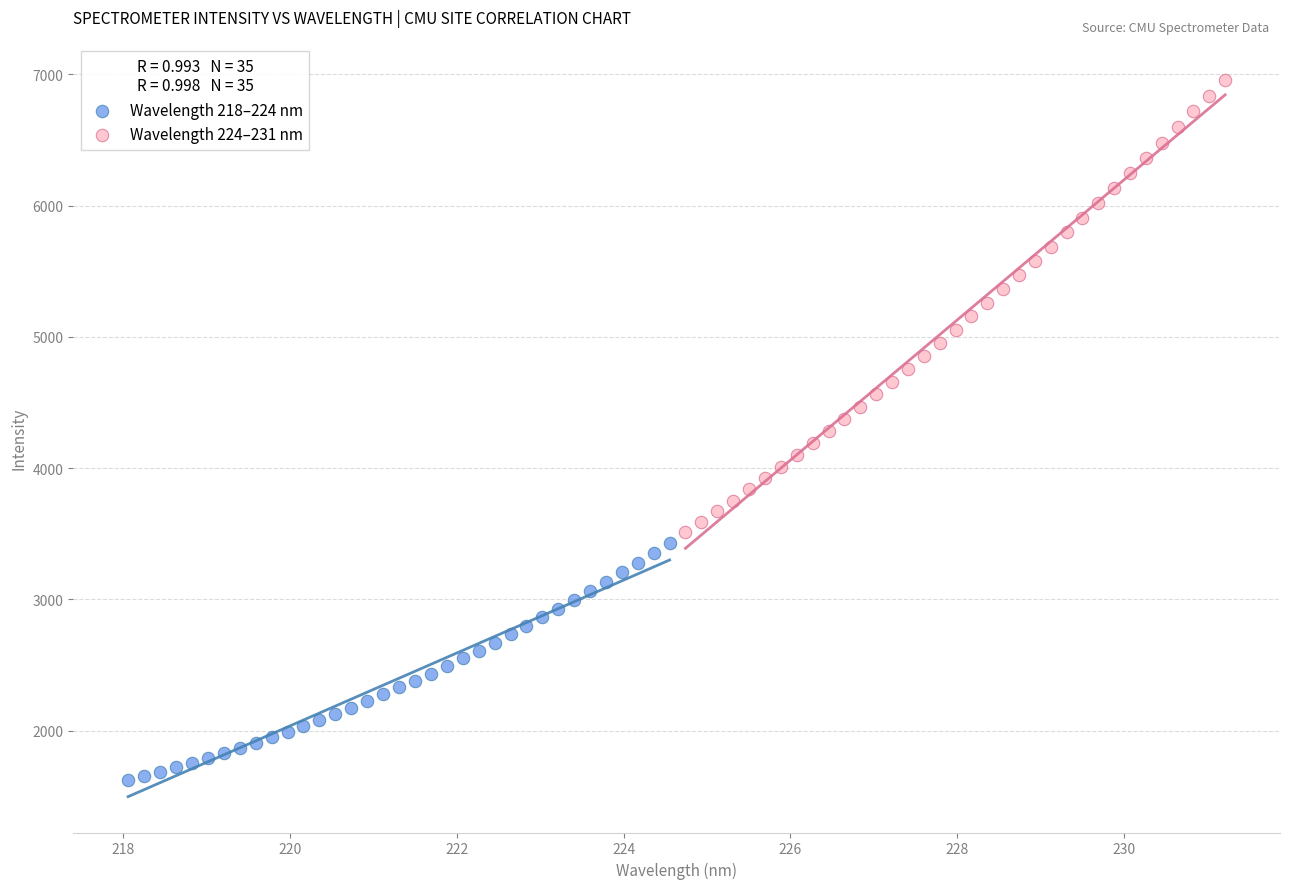

Which series contains the highest Y value?

Wavelength 224–231 nm